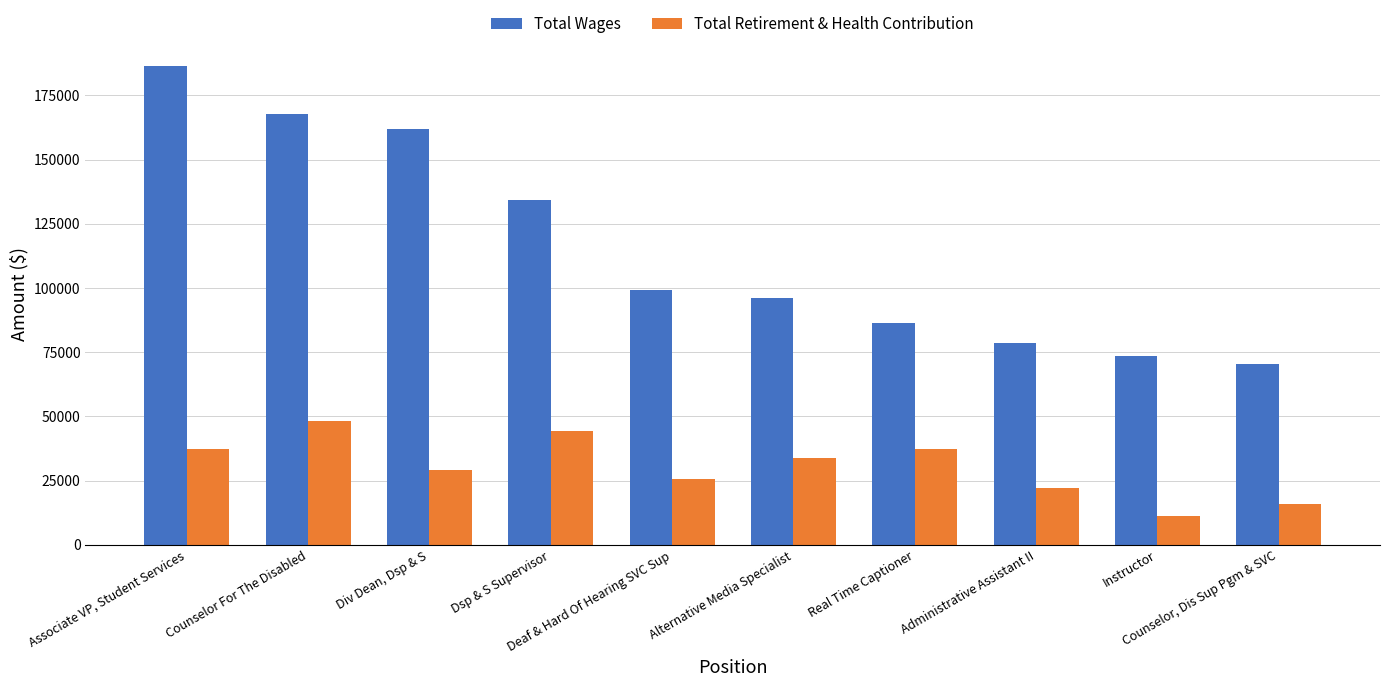

What value does the Total Wages series have at Real Time Captioner?

86354